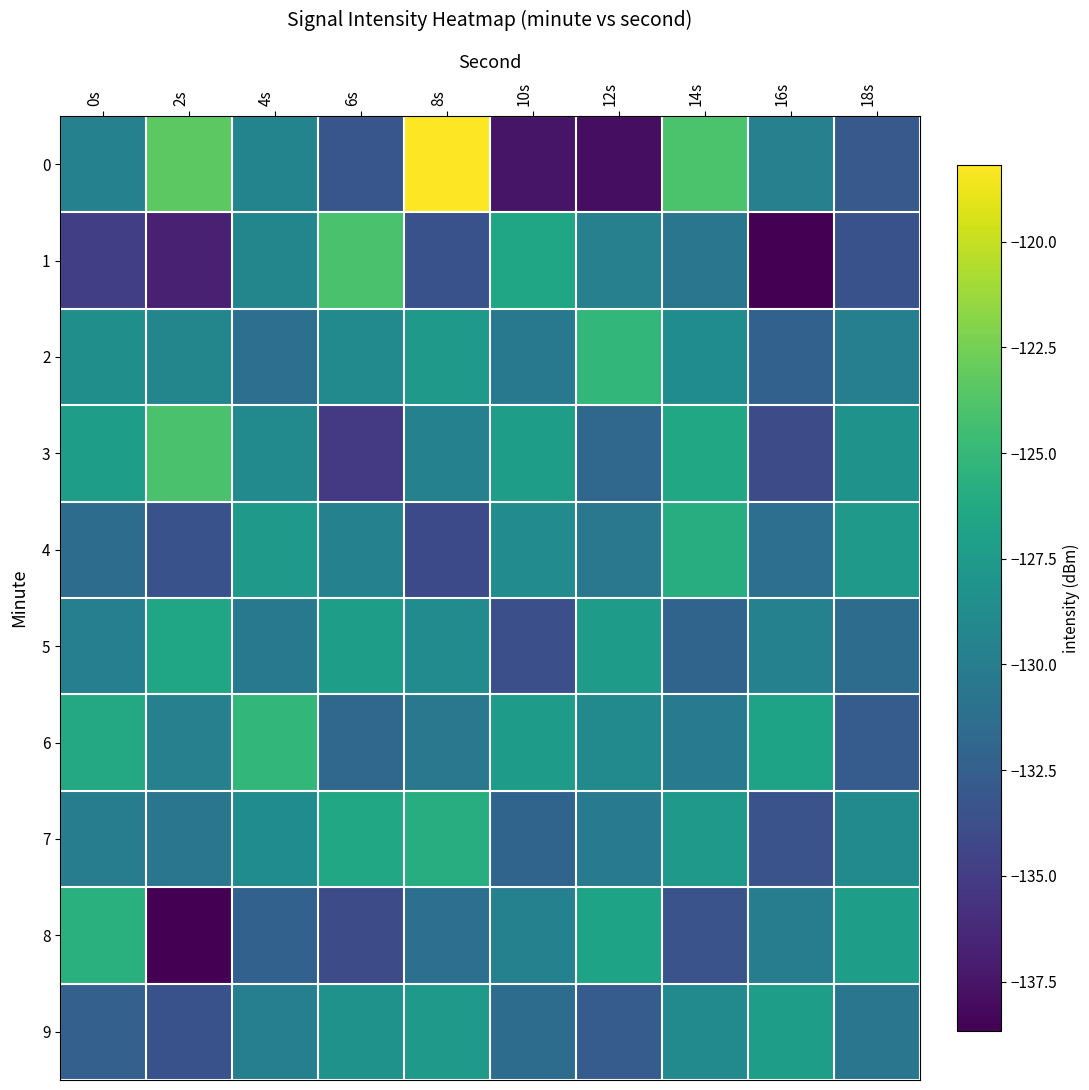

Reading left to right, extract all data points from this chart.

0: 0s=-129.7	2s=-123.4	4s=-129.4	6s=-133.1	8s=-118.2	10s=-137.5	12s=-137.9	14s=-124.0	16s=-129.8	18s=-133.0
1: 0s=-134.8	2s=-136.7	4s=-129.3	6s=-124.1	8s=-133.5	10s=-126.6	12s=-129.8	14s=-130.6	16s=-138.7	18s=-133.5
2: 0s=-128.5	2s=-129.3	4s=-131.2	6s=-128.9	8s=-127.6	10s=-130.4	12s=-125.1	14s=-128.7	16s=-132.3	18s=-129.8
3: 0s=-127.2	2s=-124.1	4s=-128.9	6s=-135.2	8s=-129.7	10s=-127.3	12s=-131.8	14s=-126.4	16s=-133.9	18s=-128.2
4: 0s=-131.4	2s=-133.5	4s=-127.6	6s=-129.7	8s=-134.1	10s=-128.8	12s=-130.5	14s=-125.9	16s=-131.2	18s=-127.6
5: 0s=-129.8	2s=-126.6	4s=-130.4	6s=-127.3	8s=-128.8	10s=-133.7	12s=-127.4	14s=-132.1	16s=-129.7	18s=-131.4
6: 0s=-126.3	2s=-129.8	4s=-125.1	6s=-131.8	8s=-130.5	10s=-127.4	12s=-128.9	14s=-130.3	16s=-126.8	18s=-132.7
7: 0s=-130.1	2s=-130.6	4s=-128.7	6s=-126.4	8s=-125.9	10s=-132.1	12s=-130.3	14s=-127.6	16s=-133.4	18s=-128.9
8: 0s=-125.7	2s=-138.7	4s=-132.3	6s=-133.9	8s=-131.2	10s=-129.7	12s=-126.8	14s=-133.4	16s=-130.1	18s=-127.3
9: 0s=-132.4	2s=-133.5	4s=-129.8	6s=-128.2	8s=-127.6	10s=-131.4	12s=-132.7	14s=-128.9	16s=-127.3	18s=-130.6